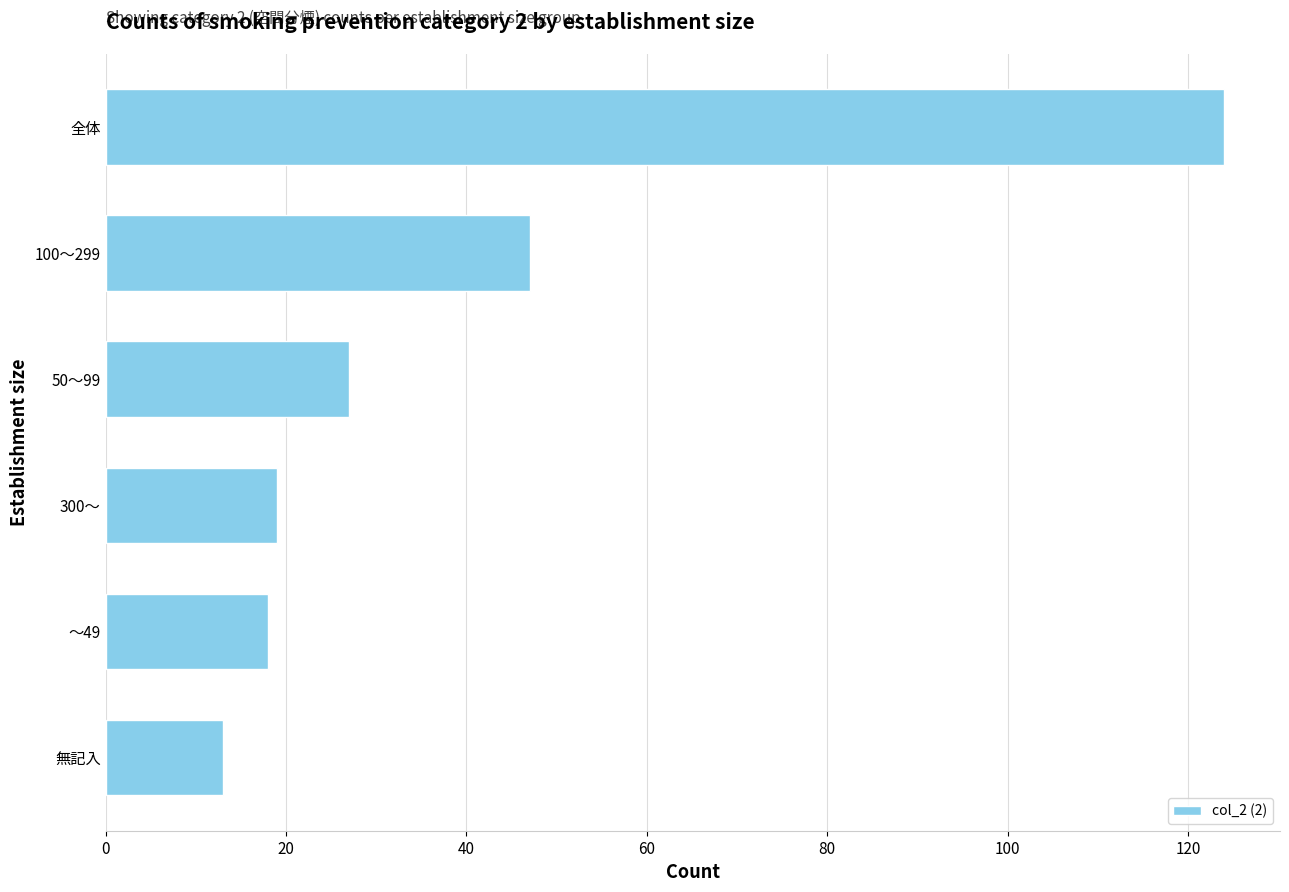

What is the maximum value shown in the chart?

124